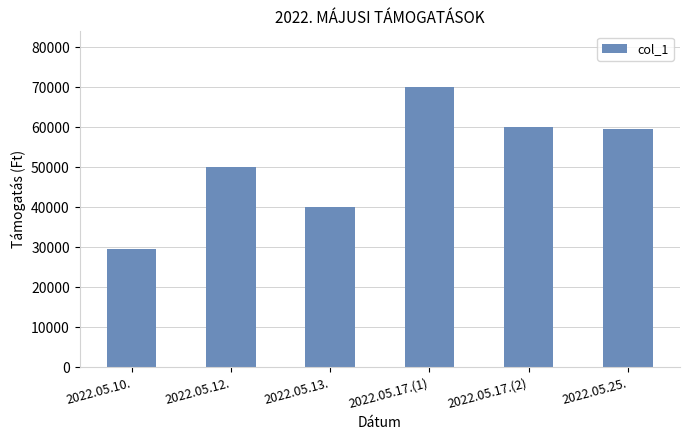

What value does the data have at 2022.05.12., to the nearest 100?

50000